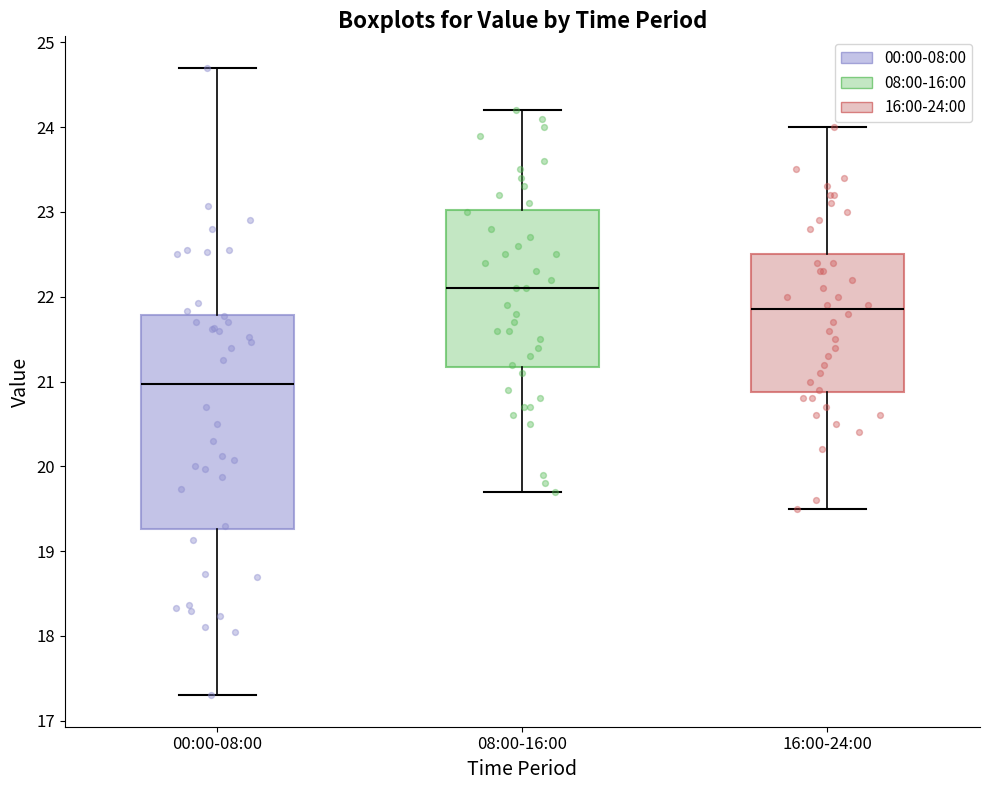

Comparing the boxes themselves (not the whiskers), which one is the tallest?

00:00-08:00